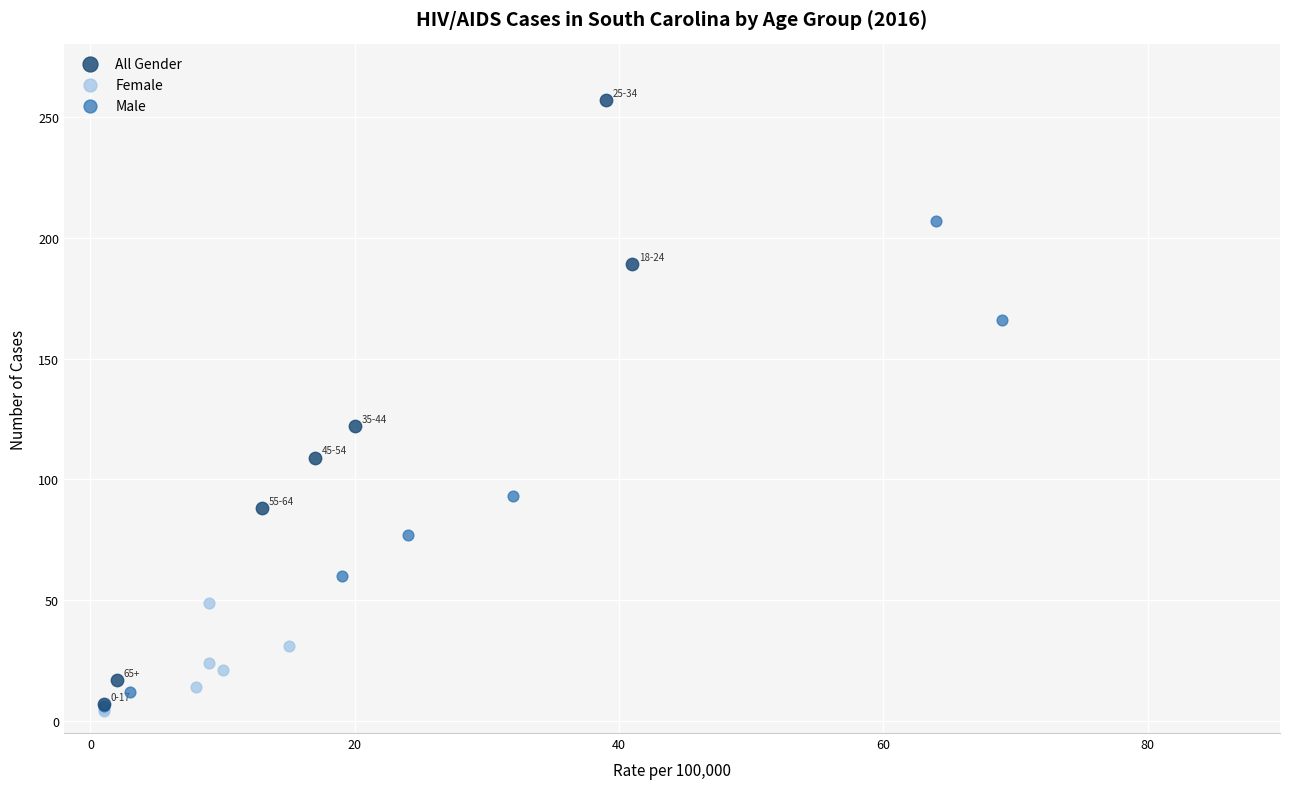

Which series contains the highest Y value?

All Gender